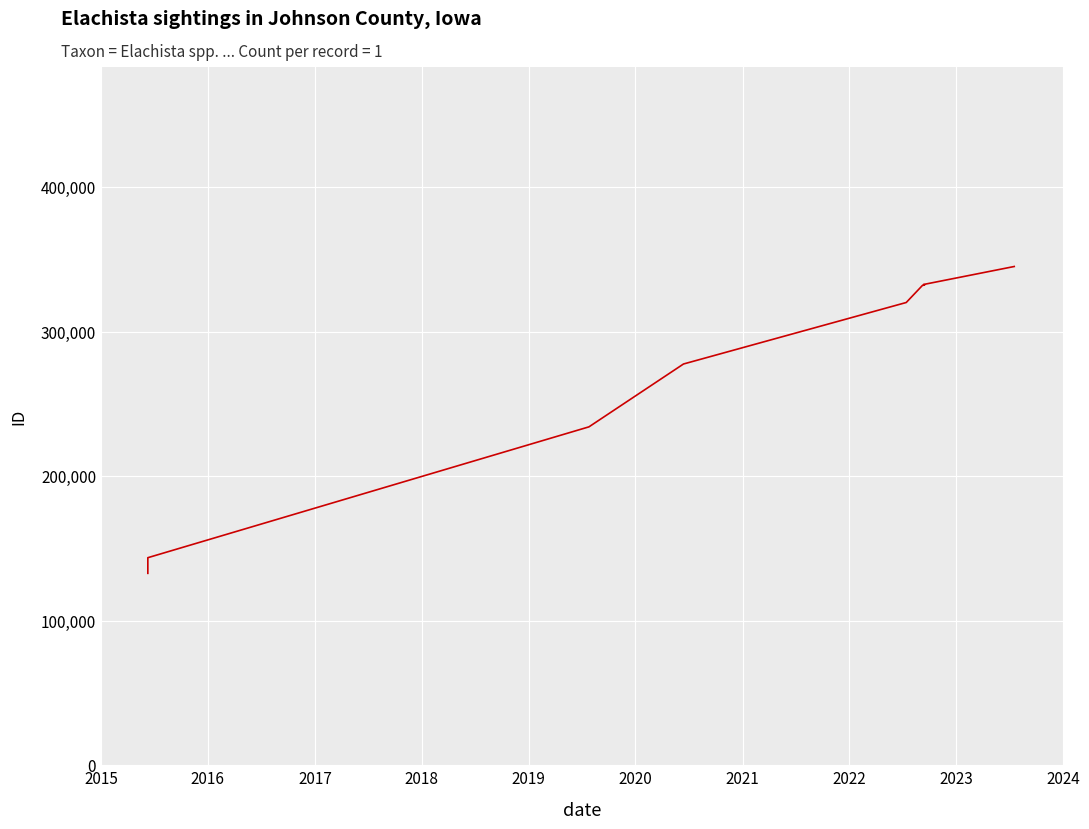

List the labels in order of value, smallest first.

2015, 2016, 2017, 2018, 2019, 2020, 2021, 2022, 2023, 2024